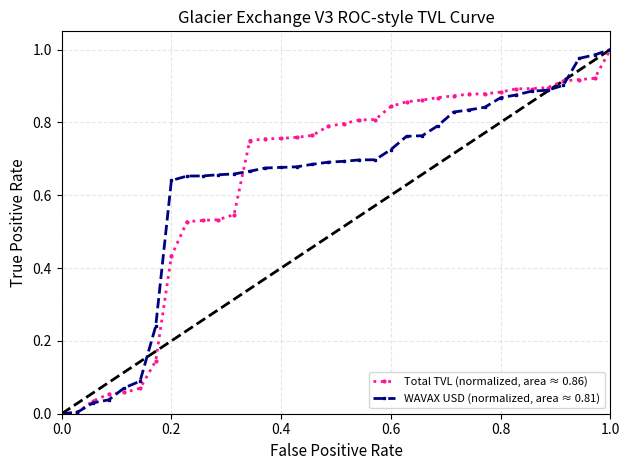

List the series in order of their overall mean, highest first.

Total TVL (normalized, area ≈ 0.86), WAVAX USD (normalized, area ≈ 0.81)